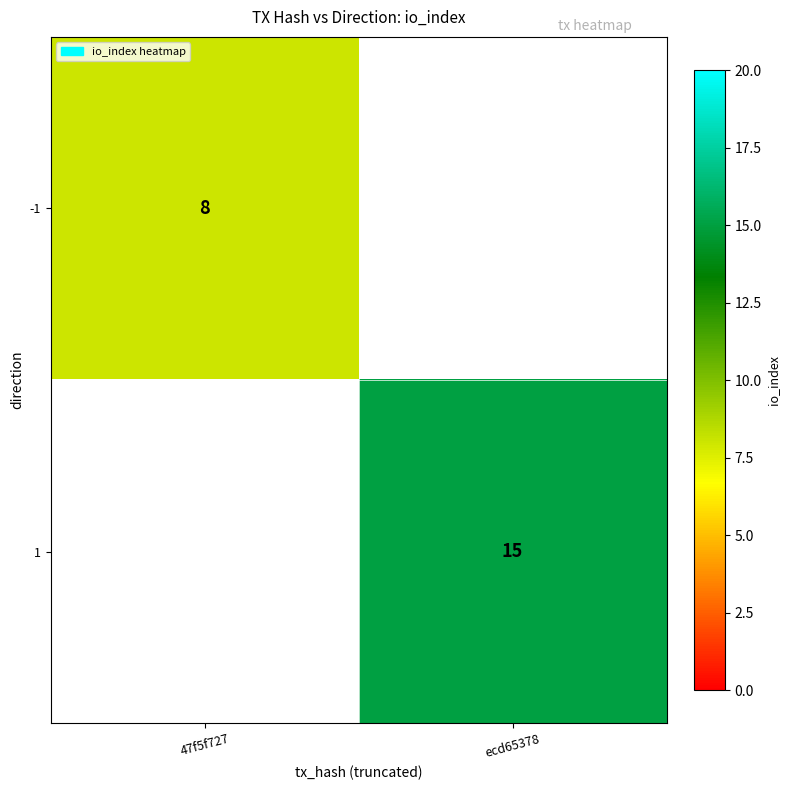

Is it true that -1 equals 4 at 47f5f727?

False